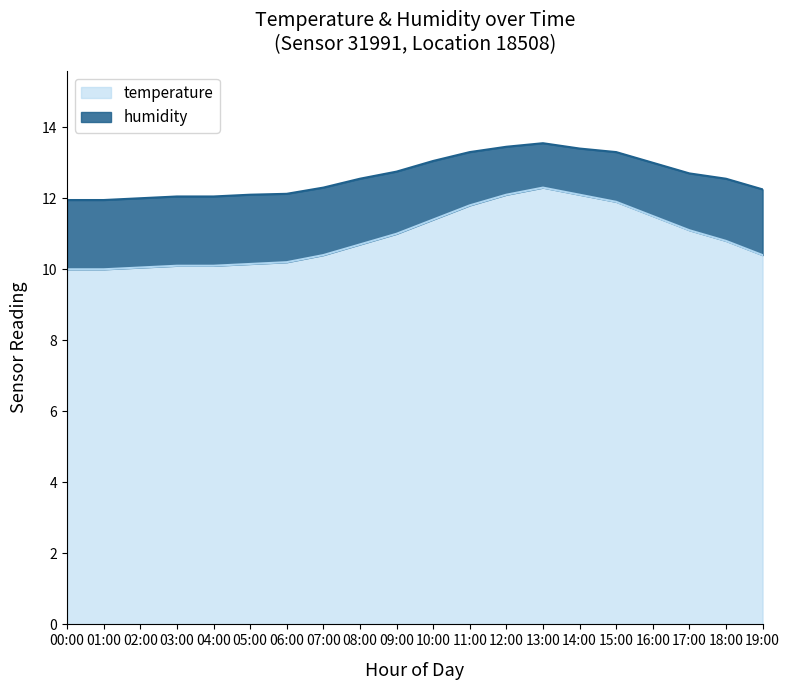

What position from the left is 16:00?

17